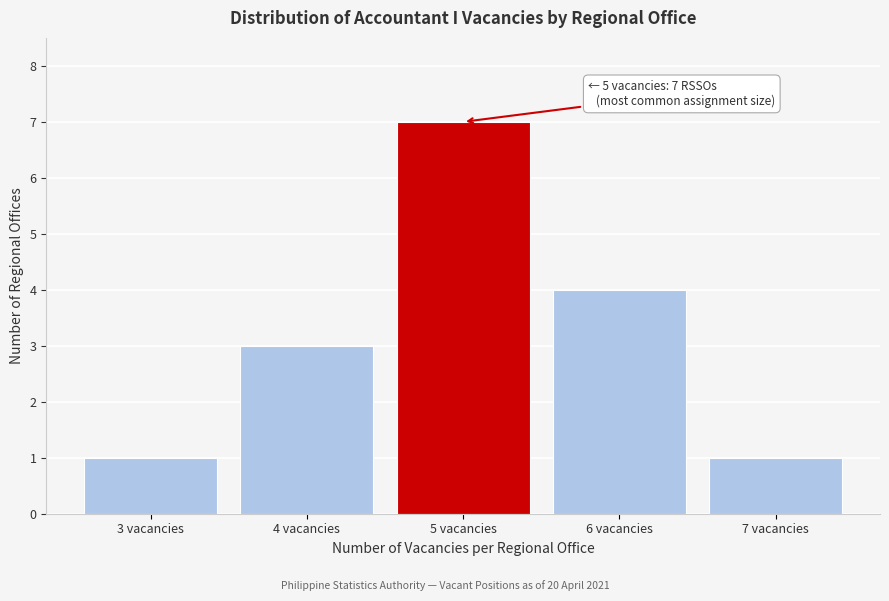

Reading left to right, what are all the values shown in this chart?

3 vacancies=1	4 vacancies=3	5 vacancies=7	6 vacancies=4	7 vacancies=1